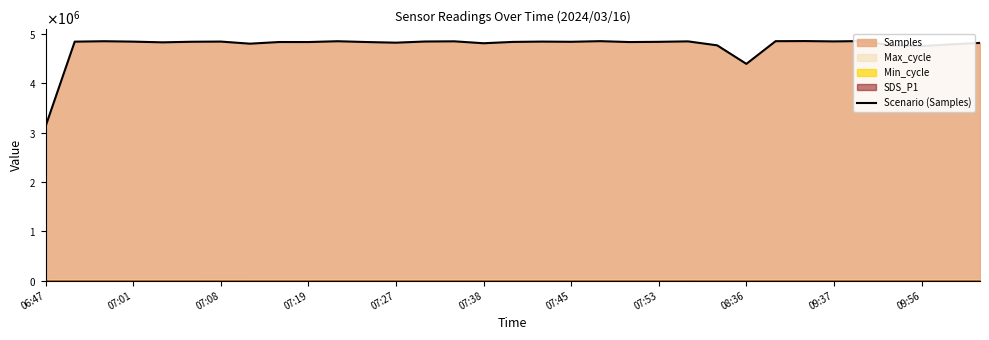

True or false: the data has more than 2 interior local peaks.

True